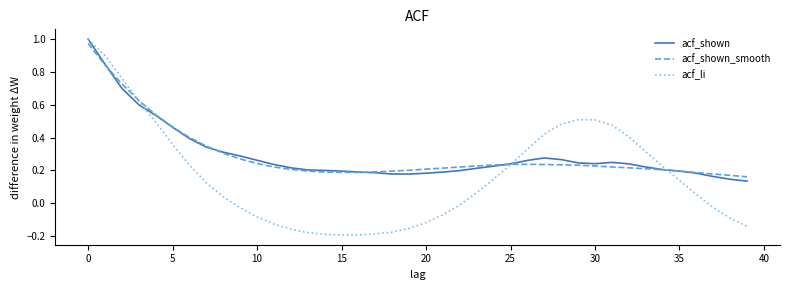

At how many categories does at least one series exceed 0?

40